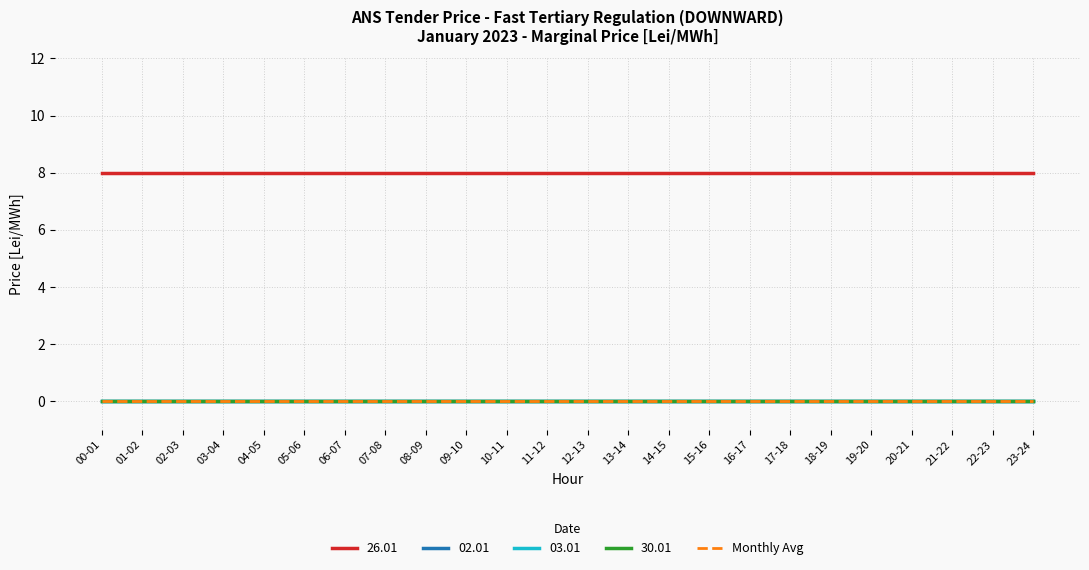

Is this an area chart (filled region under the line)?

No